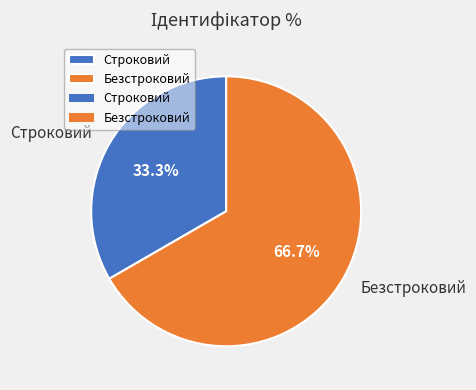

Is it true that Строковий is 20% of the pie?

False